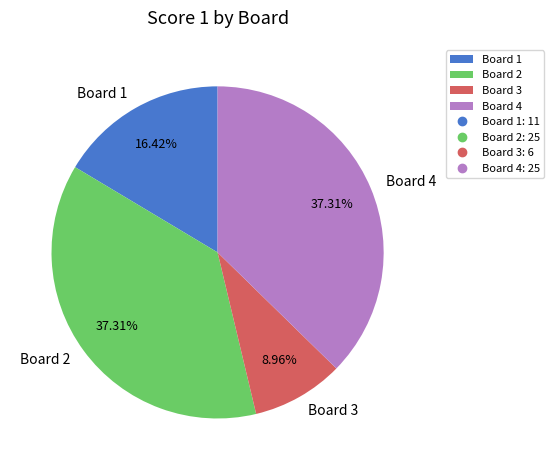

Between Board 1 and Board 4, which is larger?

Board 4